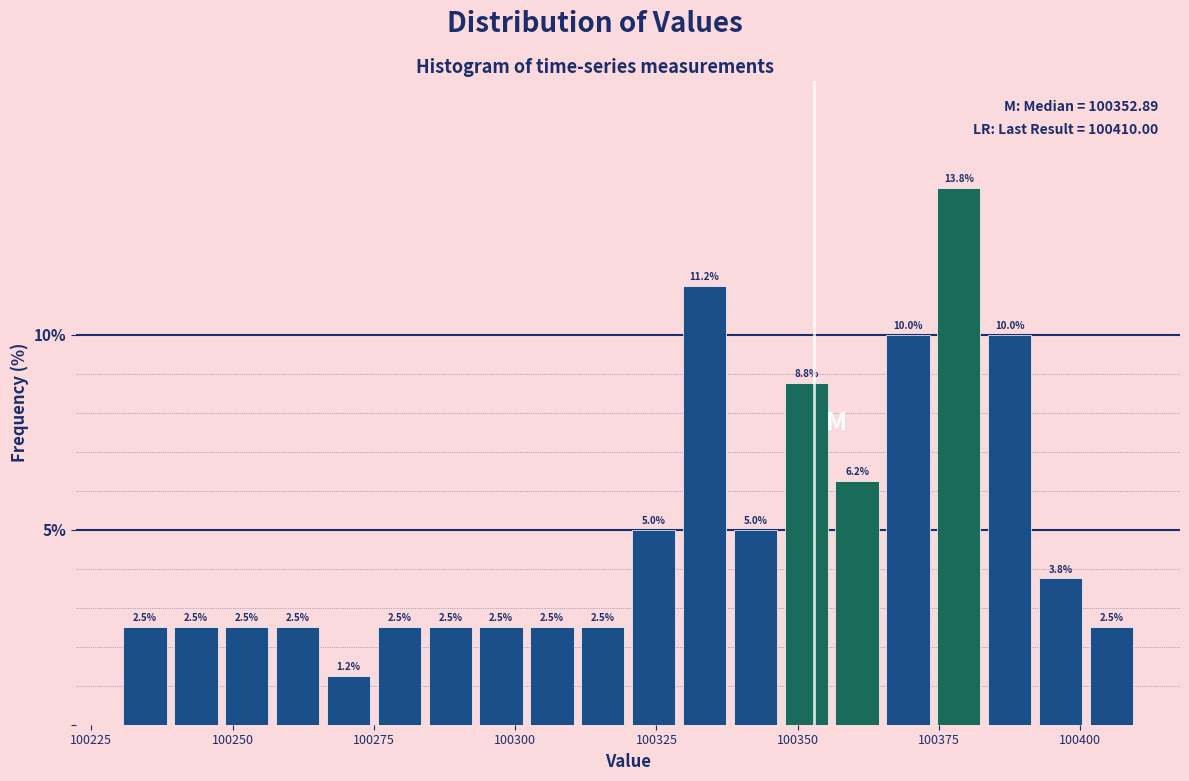

Read against the x-axis, roughly where is the centre of the tallest bar?

100380